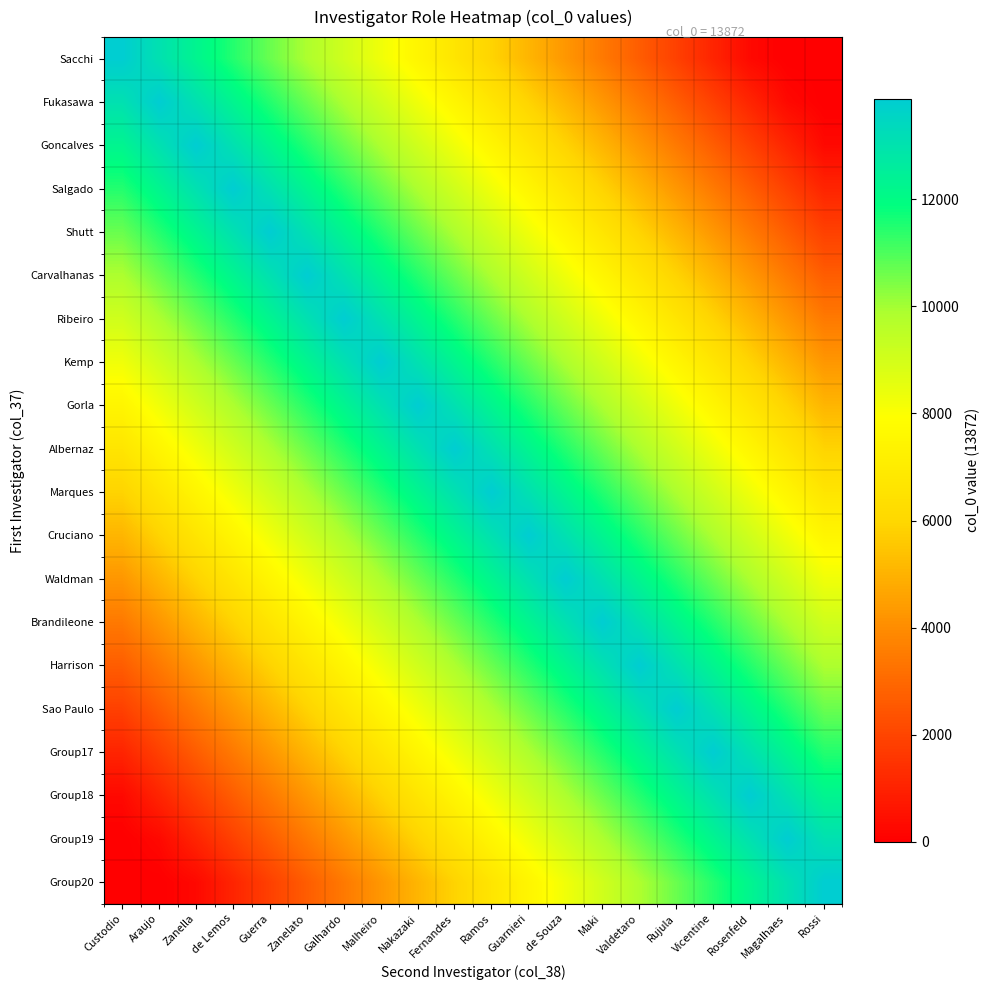

Reading right to left, what are all the values shown in this chart?

Sacchi: Rossi=0	Magalhaes=0	Rosenfeld=272	Vicentine=1072	Rujula=1872	Valdetaro=2672	Maki=3472	de Souza=4272	Guarnieri=5072	Ramos=5872	Fernandes=6672	Nakazaki=7472	Malheiro=8272	Galhardo=9072	Zanelato=9872	Guerra=10672	de Lemos=11472	Zanella=12272	Araujo=13072	Custodio=13872
Fukasawa: Rossi=0	Magalhaes=272	Rosenfeld=1072	Vicentine=1872	Rujula=2672	Valdetaro=3472	Maki=4272	de Souza=5072	Guarnieri=5872	Ramos=6672	Fernandes=7472	Nakazaki=8272	Malheiro=9072	Galhardo=9872	Zanelato=10672	Guerra=11472	de Lemos=12272	Zanella=13072	Araujo=13872	Custodio=13072
Goncalves: Rossi=272	Magalhaes=1072	Rosenfeld=1872	Vicentine=2672	Rujula=3472	Valdetaro=4272	Maki=5072	de Souza=5872	Guarnieri=6672	Ramos=7472	Fernandes=8272	Nakazaki=9072	Malheiro=9872	Galhardo=10672	Zanelato=11472	Guerra=12272	de Lemos=13072	Zanella=13872	Araujo=13072	Custodio=12272
Salgado: Rossi=1072	Magalhaes=1872	Rosenfeld=2672	Vicentine=3472	Rujula=4272	Valdetaro=5072	Maki=5872	de Souza=6672	Guarnieri=7472	Ramos=8272	Fernandes=9072	Nakazaki=9872	Malheiro=10672	Galhardo=11472	Zanelato=12272	Guerra=13072	de Lemos=13872	Zanella=13072	Araujo=12272	Custodio=11472
Shutt: Rossi=1872	Magalhaes=2672	Rosenfeld=3472	Vicentine=4272	Rujula=5072	Valdetaro=5872	Maki=6672	de Souza=7472	Guarnieri=8272	Ramos=9072	Fernandes=9872	Nakazaki=10672	Malheiro=11472	Galhardo=12272	Zanelato=13072	Guerra=13872	de Lemos=13072	Zanella=12272	Araujo=11472	Custodio=10672
Carvalhanas: Rossi=2672	Magalhaes=3472	Rosenfeld=4272	Vicentine=5072	Rujula=5872	Valdetaro=6672	Maki=7472	de Souza=8272	Guarnieri=9072	Ramos=9872	Fernandes=10672	Nakazaki=11472	Malheiro=12272	Galhardo=13072	Zanelato=13872	Guerra=13072	de Lemos=12272	Zanella=11472	Araujo=10672	Custodio=9872
Ribeiro: Rossi=3472	Magalhaes=4272	Rosenfeld=5072	Vicentine=5872	Rujula=6672	Valdetaro=7472	Maki=8272	de Souza=9072	Guarnieri=9872	Ramos=10672	Fernandes=11472	Nakazaki=12272	Malheiro=13072	Galhardo=13872	Zanelato=13072	Guerra=12272	de Lemos=11472	Zanella=10672	Araujo=9872	Custodio=9072
Kemp: Rossi=4272	Magalhaes=5072	Rosenfeld=5872	Vicentine=6672	Rujula=7472	Valdetaro=8272	Maki=9072	de Souza=9872	Guarnieri=10672	Ramos=11472	Fernandes=12272	Nakazaki=13072	Malheiro=13872	Galhardo=13072	Zanelato=12272	Guerra=11472	de Lemos=10672	Zanella=9872	Araujo=9072	Custodio=8272
Gorla: Rossi=5072	Magalhaes=5872	Rosenfeld=6672	Vicentine=7472	Rujula=8272	Valdetaro=9072	Maki=9872	de Souza=10672	Guarnieri=11472	Ramos=12272	Fernandes=13072	Nakazaki=13872	Malheiro=13072	Galhardo=12272	Zanelato=11472	Guerra=10672	de Lemos=9872	Zanella=9072	Araujo=8272	Custodio=7472
Albernaz: Rossi=5872	Magalhaes=6672	Rosenfeld=7472	Vicentine=8272	Rujula=9072	Valdetaro=9872	Maki=10672	de Souza=11472	Guarnieri=12272	Ramos=13072	Fernandes=13872	Nakazaki=13072	Malheiro=12272	Galhardo=11472	Zanelato=10672	Guerra=9872	de Lemos=9072	Zanella=8272	Araujo=7472	Custodio=6672
Marques: Rossi=6672	Magalhaes=7472	Rosenfeld=8272	Vicentine=9072	Rujula=9872	Valdetaro=10672	Maki=11472	de Souza=12272	Guarnieri=13072	Ramos=13872	Fernandes=13072	Nakazaki=12272	Malheiro=11472	Galhardo=10672	Zanelato=9872	Guerra=9072	de Lemos=8272	Zanella=7472	Araujo=6672	Custodio=5872
Cruciano: Rossi=7472	Magalhaes=8272	Rosenfeld=9072	Vicentine=9872	Rujula=10672	Valdetaro=11472	Maki=12272	de Souza=13072	Guarnieri=13872	Ramos=13072	Fernandes=12272	Nakazaki=11472	Malheiro=10672	Galhardo=9872	Zanelato=9072	Guerra=8272	de Lemos=7472	Zanella=6672	Araujo=5872	Custodio=5072
Waldman: Rossi=8272	Magalhaes=9072	Rosenfeld=9872	Vicentine=10672	Rujula=11472	Valdetaro=12272	Maki=13072	de Souza=13872	Guarnieri=13072	Ramos=12272	Fernandes=11472	Nakazaki=10672	Malheiro=9872	Galhardo=9072	Zanelato=8272	Guerra=7472	de Lemos=6672	Zanella=5872	Araujo=5072	Custodio=4272
Brandileone: Rossi=9072	Magalhaes=9872	Rosenfeld=10672	Vicentine=11472	Rujula=12272	Valdetaro=13072	Maki=13872	de Souza=13072	Guarnieri=12272	Ramos=11472	Fernandes=10672	Nakazaki=9872	Malheiro=9072	Galhardo=8272	Zanelato=7472	Guerra=6672	de Lemos=5872	Zanella=5072	Araujo=4272	Custodio=3472
Harrison: Rossi=9872	Magalhaes=10672	Rosenfeld=11472	Vicentine=12272	Rujula=13072	Valdetaro=13872	Maki=13072	de Souza=12272	Guarnieri=11472	Ramos=10672	Fernandes=9872	Nakazaki=9072	Malheiro=8272	Galhardo=7472	Zanelato=6672	Guerra=5872	de Lemos=5072	Zanella=4272	Araujo=3472	Custodio=2672
Sao Paulo: Rossi=10672	Magalhaes=11472	Rosenfeld=12272	Vicentine=13072	Rujula=13872	Valdetaro=13072	Maki=12272	de Souza=11472	Guarnieri=10672	Ramos=9872	Fernandes=9072	Nakazaki=8272	Malheiro=7472	Galhardo=6672	Zanelato=5872	Guerra=5072	de Lemos=4272	Zanella=3472	Araujo=2672	Custodio=1872
Group17: Rossi=11472	Magalhaes=12272	Rosenfeld=13072	Vicentine=13872	Rujula=13072	Valdetaro=12272	Maki=11472	de Souza=10672	Guarnieri=9872	Ramos=9072	Fernandes=8272	Nakazaki=7472	Malheiro=6672	Galhardo=5872	Zanelato=5072	Guerra=4272	de Lemos=3472	Zanella=2672	Araujo=1872	Custodio=1072
Group18: Rossi=12272	Magalhaes=13072	Rosenfeld=13872	Vicentine=13072	Rujula=12272	Valdetaro=11472	Maki=10672	de Souza=9872	Guarnieri=9072	Ramos=8272	Fernandes=7472	Nakazaki=6672	Malheiro=5872	Galhardo=5072	Zanelato=4272	Guerra=3472	de Lemos=2672	Zanella=1872	Araujo=1072	Custodio=272
Group19: Rossi=13072	Magalhaes=13872	Rosenfeld=13072	Vicentine=12272	Rujula=11472	Valdetaro=10672	Maki=9872	de Souza=9072	Guarnieri=8272	Ramos=7472	Fernandes=6672	Nakazaki=5872	Malheiro=5072	Galhardo=4272	Zanelato=3472	Guerra=2672	de Lemos=1872	Zanella=1072	Araujo=272	Custodio=0
Group20: Rossi=13872	Magalhaes=13072	Rosenfeld=12272	Vicentine=11472	Rujula=10672	Valdetaro=9872	Maki=9072	de Souza=8272	Guarnieri=7472	Ramos=6672	Fernandes=5872	Nakazaki=5072	Malheiro=4272	Galhardo=3472	Zanelato=2672	Guerra=1872	de Lemos=1072	Zanella=272	Araujo=0	Custodio=0